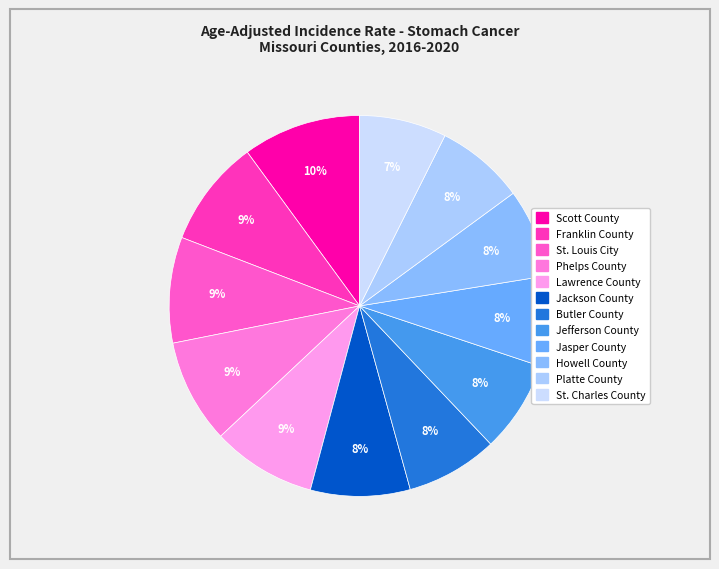

Count the number of slices in the pie.

12